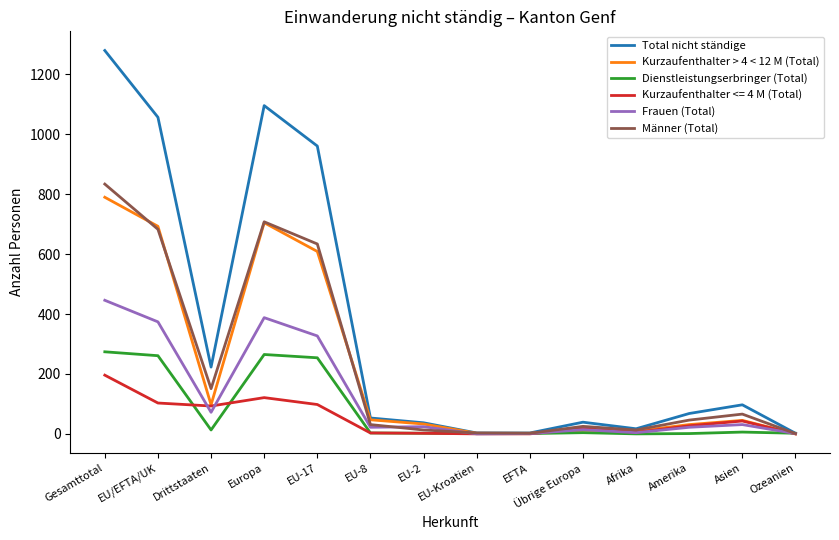

What is the maximum value for Frauen (Total)?

446